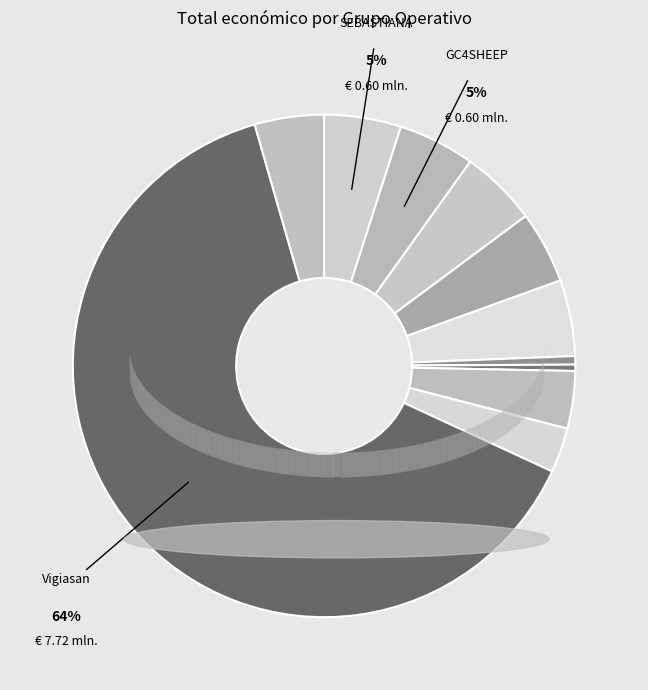

What is the largest slice in the pie chart?

Vigiasan